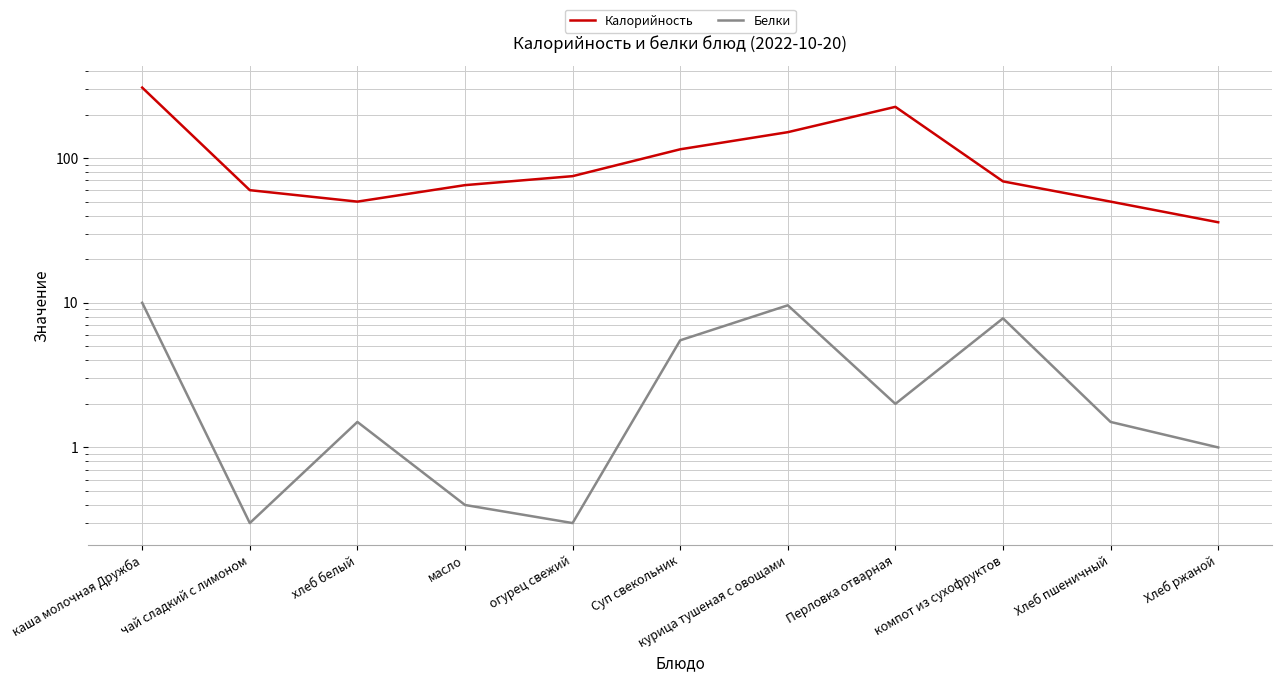

True or false: Белки has a value of 0.3 at огурец свежий.

True